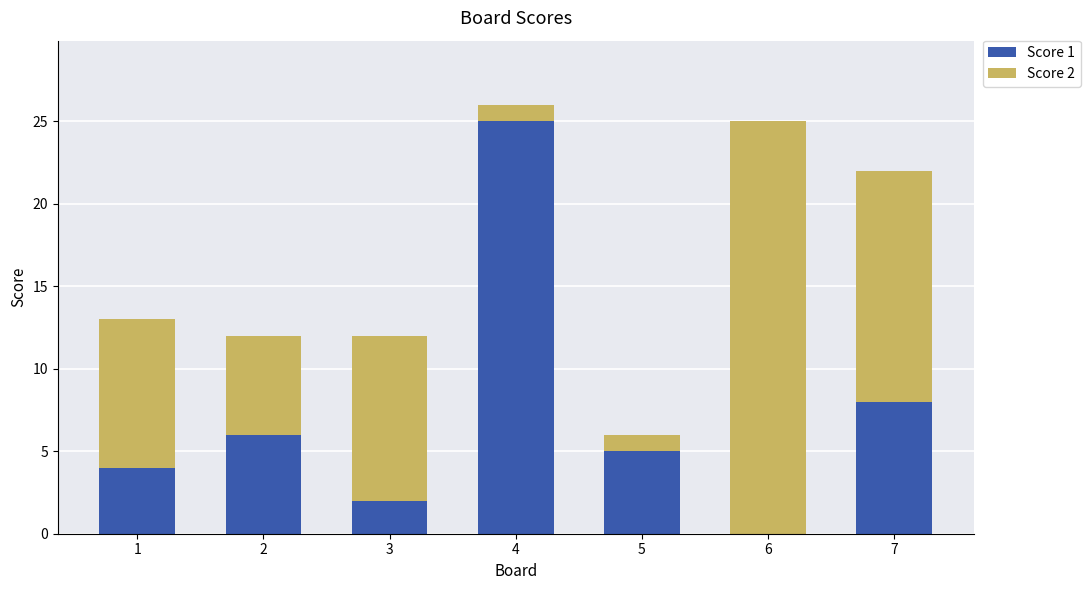

Is it true that Score 1 equals 7 at 5?

False